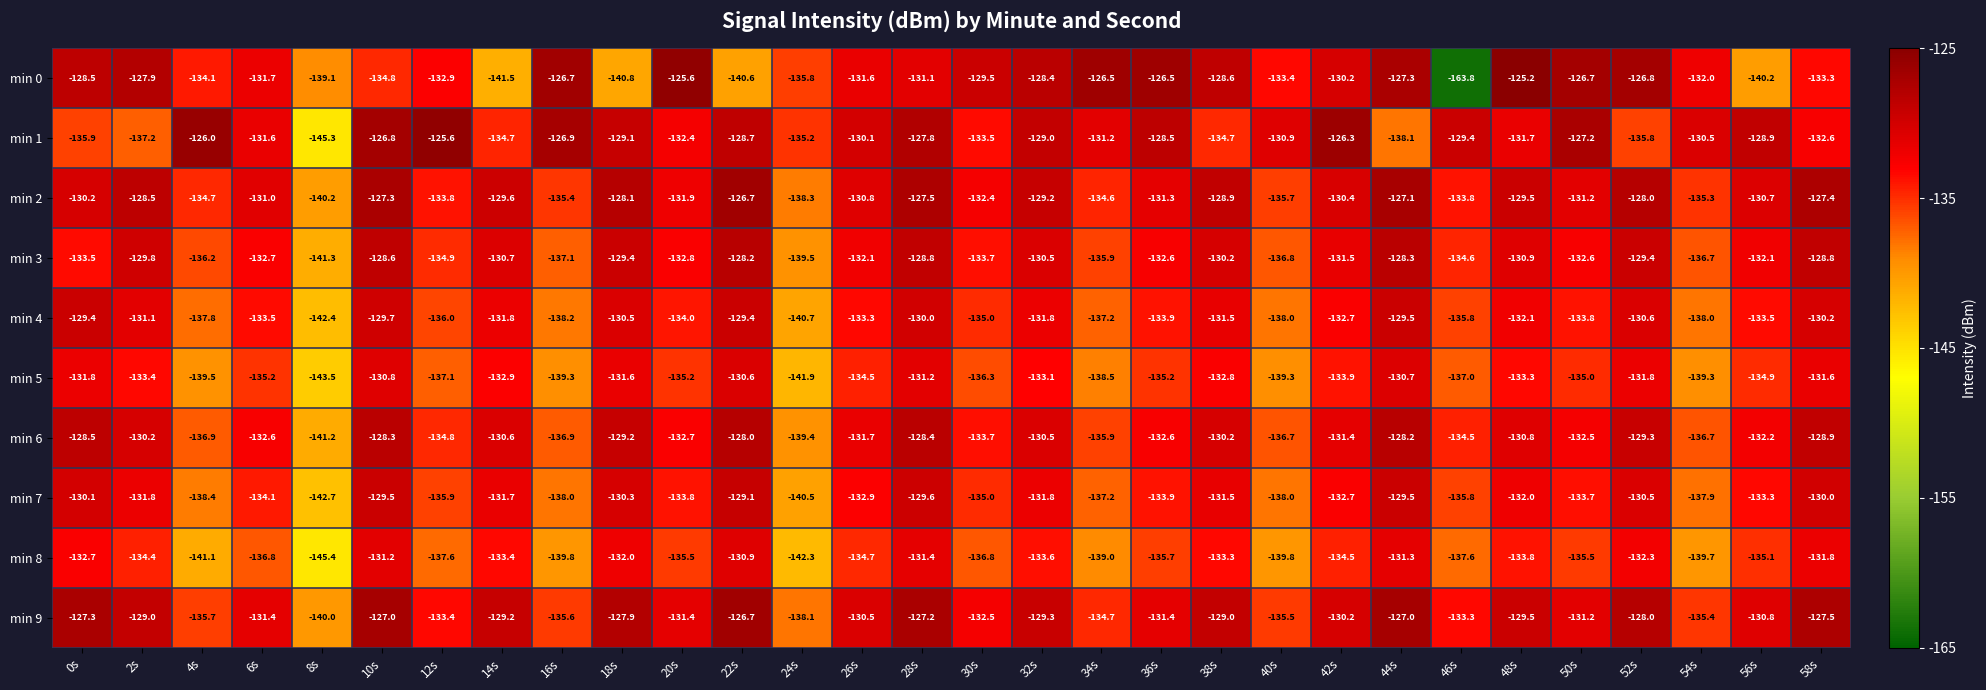

The min 1 series shows -218.5 at 36s. True or false?

False